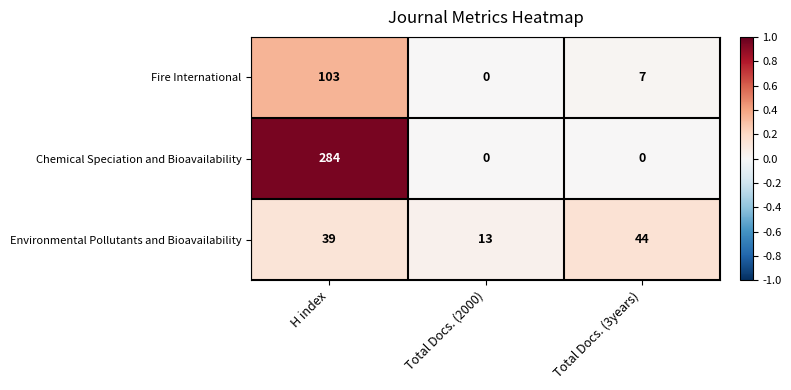

Which series has the largest range (max minus min)?

Chemical Speciation and Bioavailability